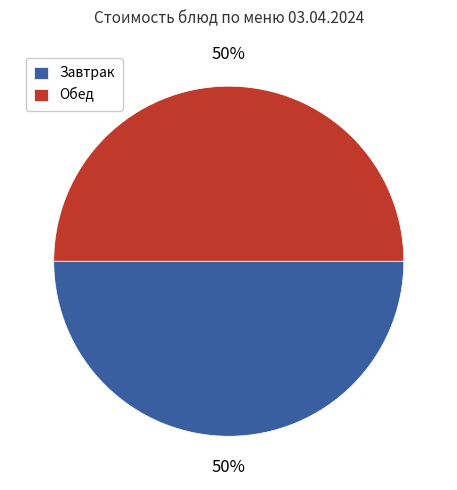

What is the ratio of the value at Завтрак to the value at Обед?

1.0